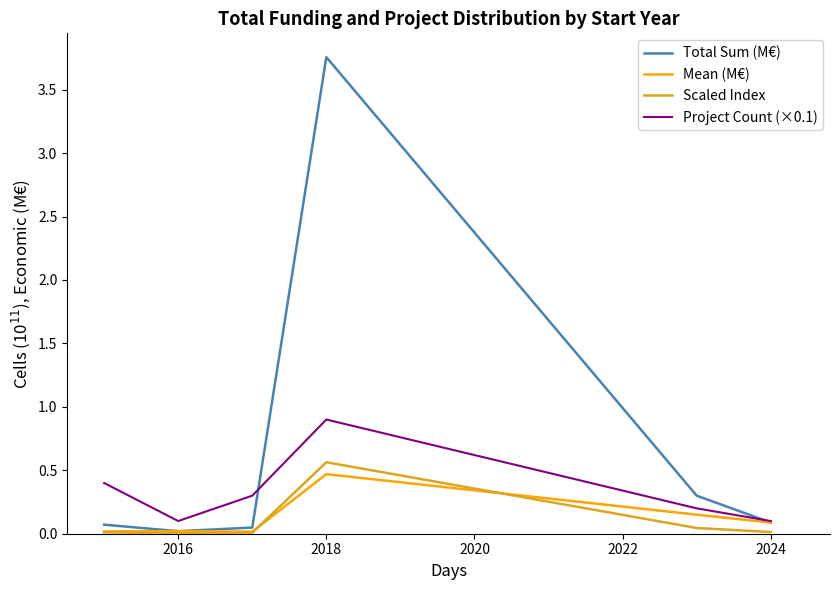

What is the highest value of the Scaled Index series?

0.6